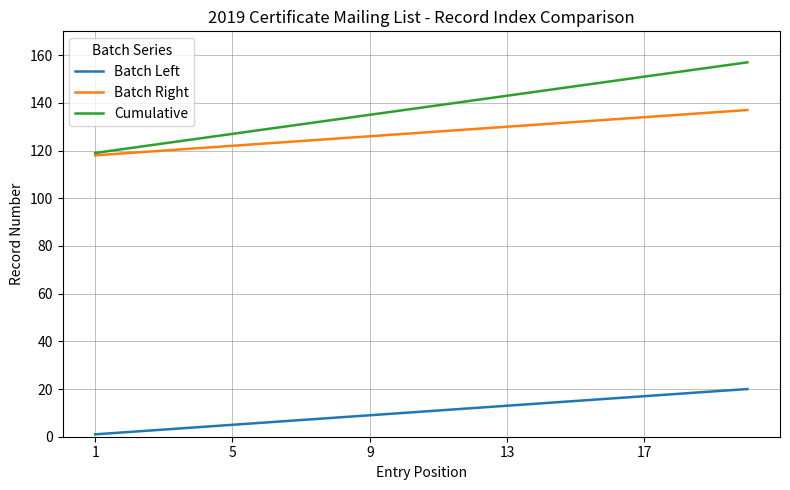

True or false: Cumulative and Batch Left intersect in this chart.

False